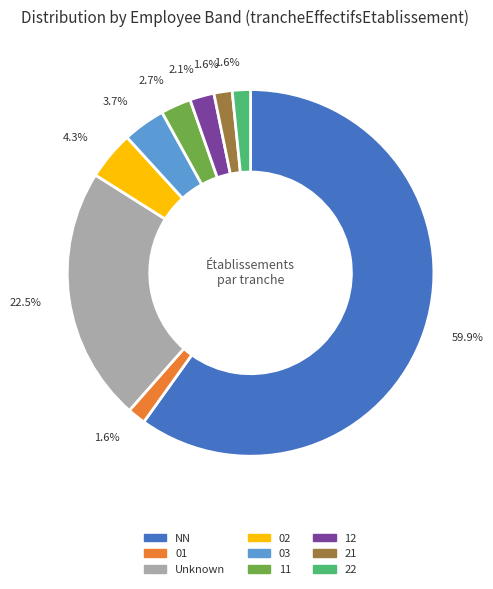

What percentage is the NN slice, to the nearest percent?

60%